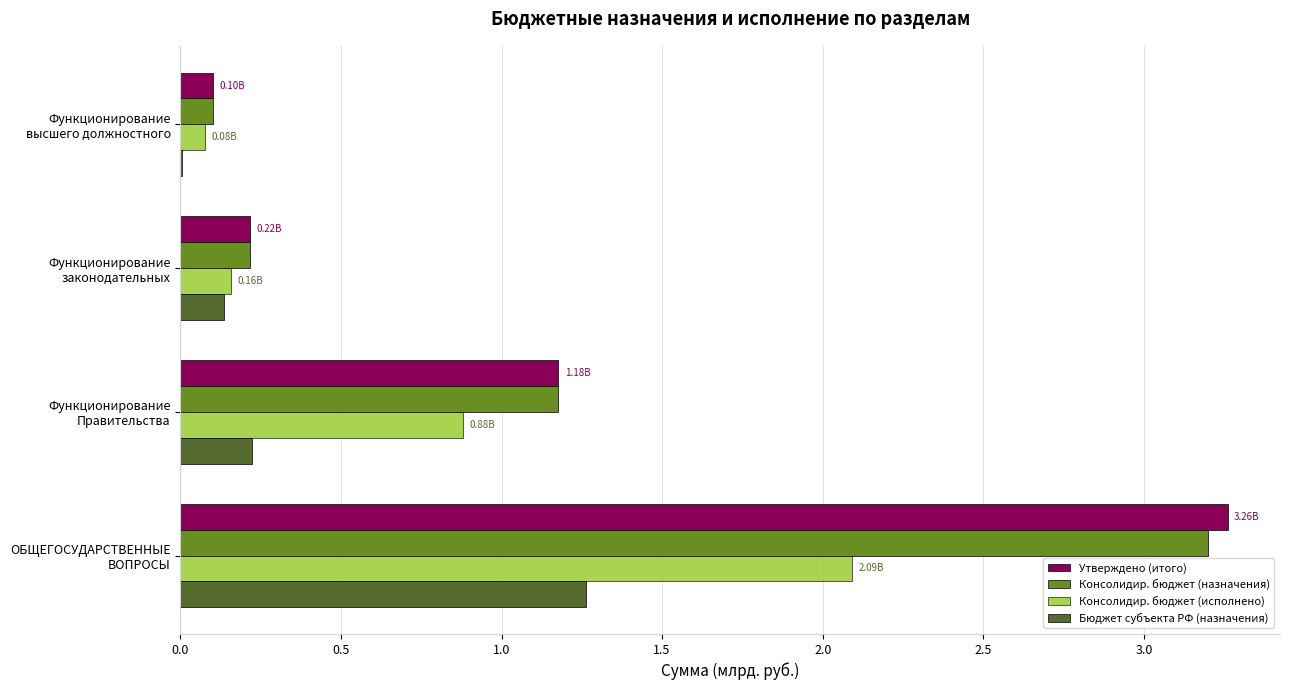

At which label does Консолидир. бюджет (назначения) reach its peak?

ОБЩЕГОСУДАРСТВЕННЫЕ ВОПРОСЫ